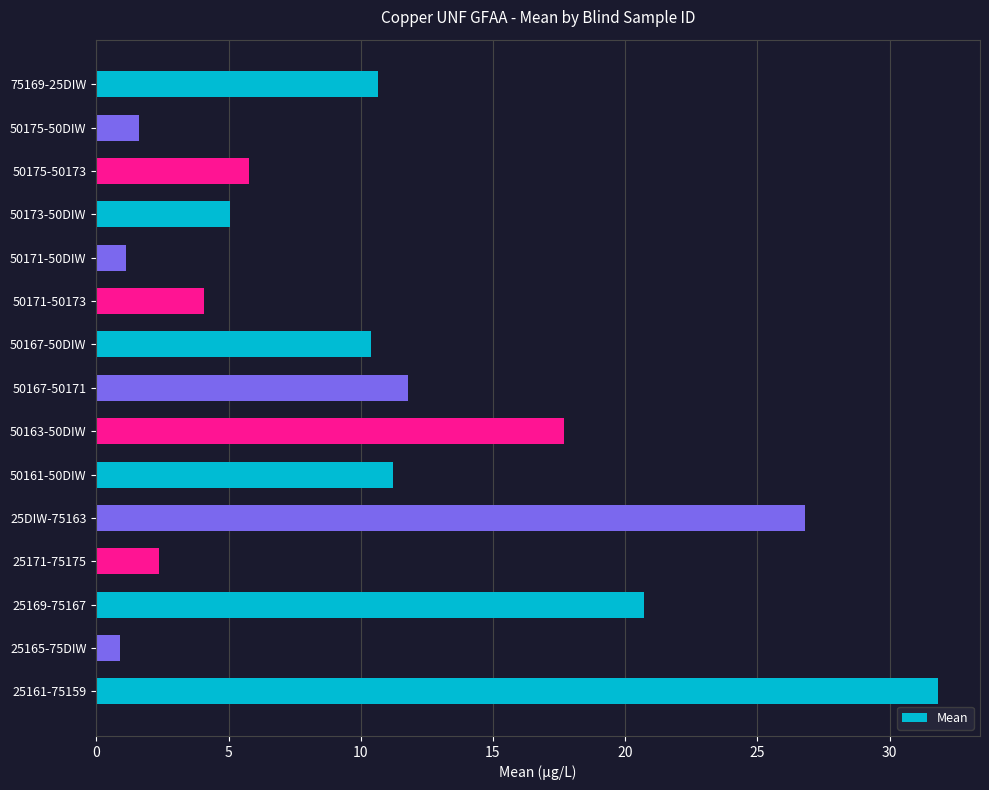

What is the sum of all values?

161.9